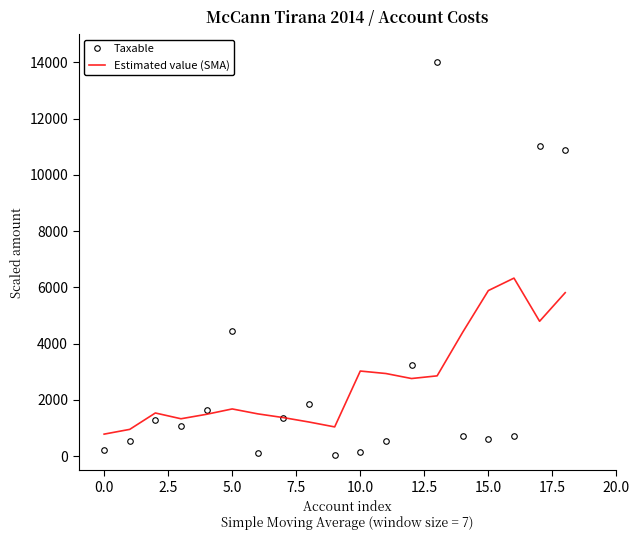

What is the maximum value for Estimated value (SMA)?

6331.0